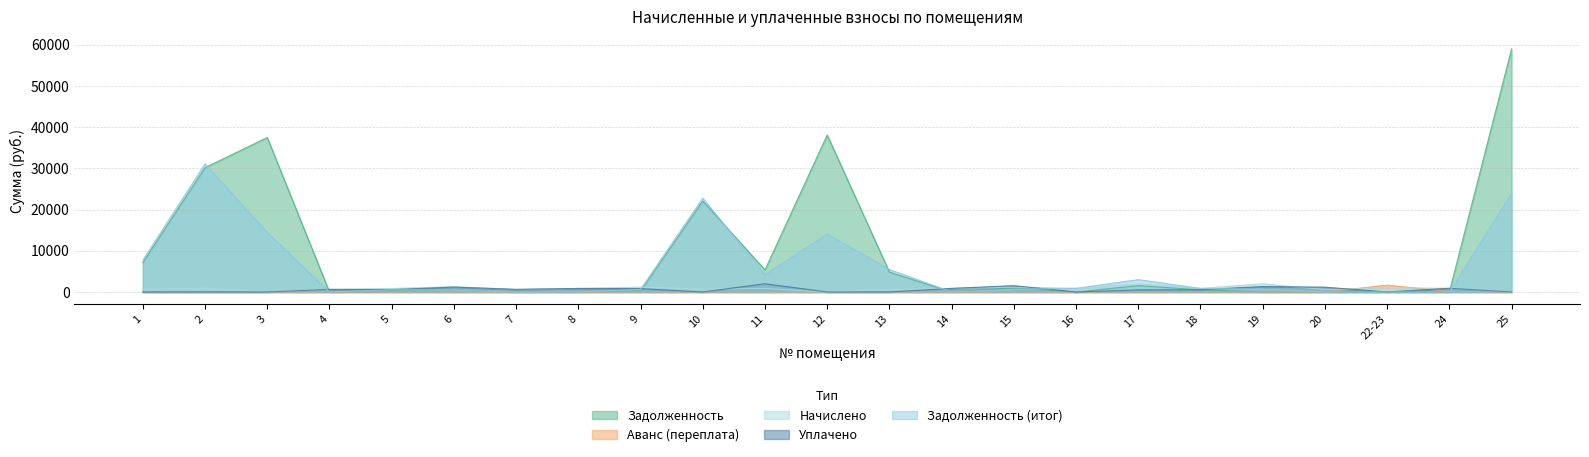

Reading right to left, what are all the values shown in this chart?

задолженность: 25=58981.8	24=0.0	22-23=0.0	20=0.0	19=0.0	18=540.6	17=1528.1	16=0.0	15=1042.6	14=0.0	13=4821.0	12=38105.3	11=5359.5	10=22082.4	9=265.3	8=0.0	7=0.9	6=325.1	5=265.4	4=0.0	3=37495.3	2=30174.7	1=7138.3
аванс (переплата): 25=0.0	24=147.5	22-23=1651.8	20=0.9	19=7.6	18=0.0	17=0.0	16=9.9	15=0.0	14=0.6	13=0.0	12=0.0	11=0.0	10=0.0	9=0.0	8=0.0	7=0.0	6=0.0	5=0.0	4=0.3	3=0.0	2=0.0	1=0.0
уплачено: 25=0.0	24=900.0	22-23=0.0	20=1167.4	19=1324.0	18=540.6	17=500.0	16=0.0	15=1535.0	14=872.5	13=0.0	12=0.0	11=2000.0	10=0.0	9=816.0	8=860.5	7=633.5	6=1193.2	5=568.0	4=633.0	3=0.0	2=0.0	1=0.0
задолженность_2: 25=23944.8	24=0.0	22-23=0.0	20=0.0	19=652.4	18=868.5	17=3006.1	16=882.5	15=668.9	14=0.0	13=5456.5	12=14123.1	11=4220.0	10=22795.5	9=620.5	8=0.0	7=0.9	6=410.7	5=549.9	4=0.2	3=14457.7	2=31107.0	1=7771.8